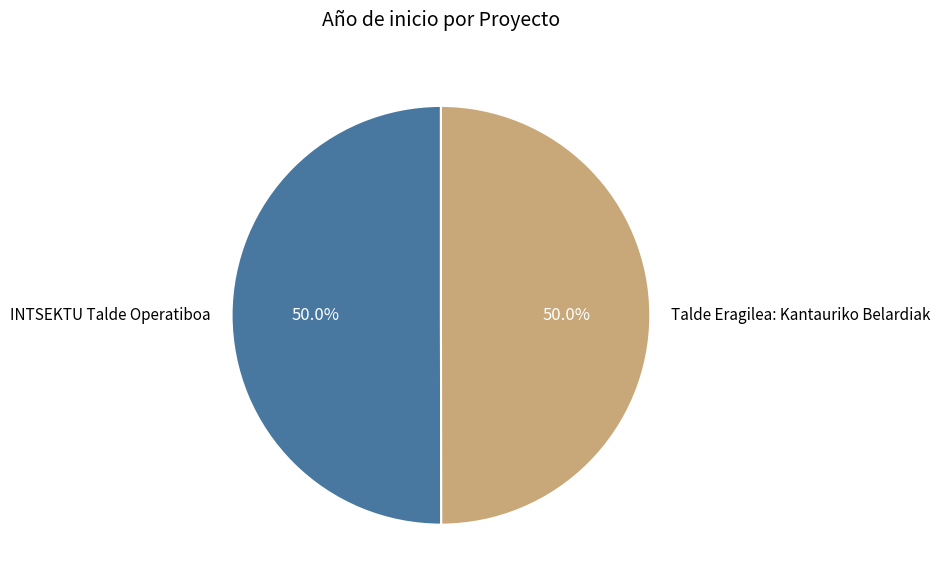

Approximately how many times larger is the value at Talde Eragilea: Kantauriko Belardiak compared to INTSEKTU Talde Operatiboa?

1.0